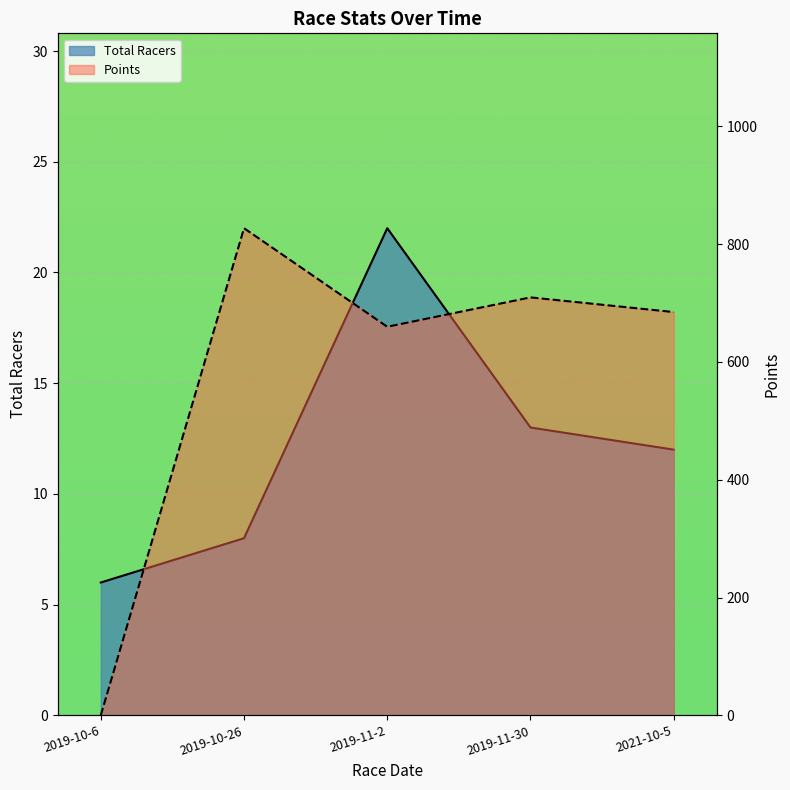

After their last crossing, which series has the higher values: Total Racers or Points?

Points